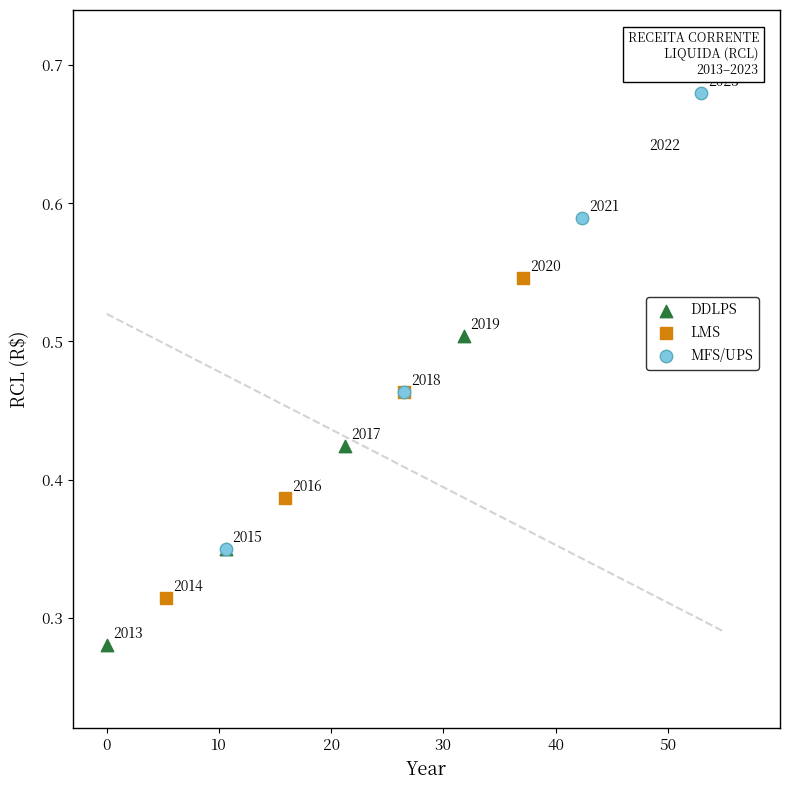

Which series has the largest Y range (max minus min)?

MFS/UPS